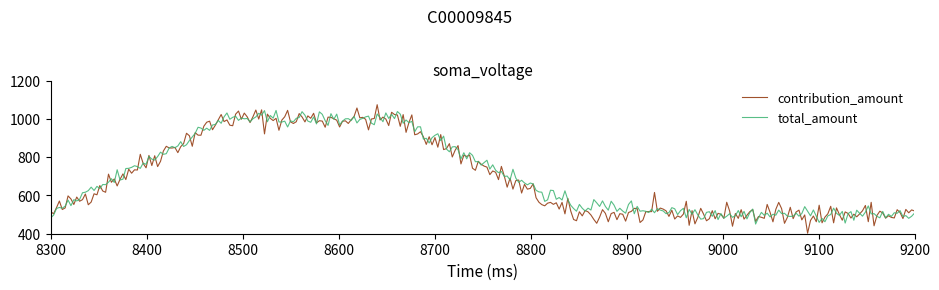

What is the maximum value for contribution_amount?

1073.9